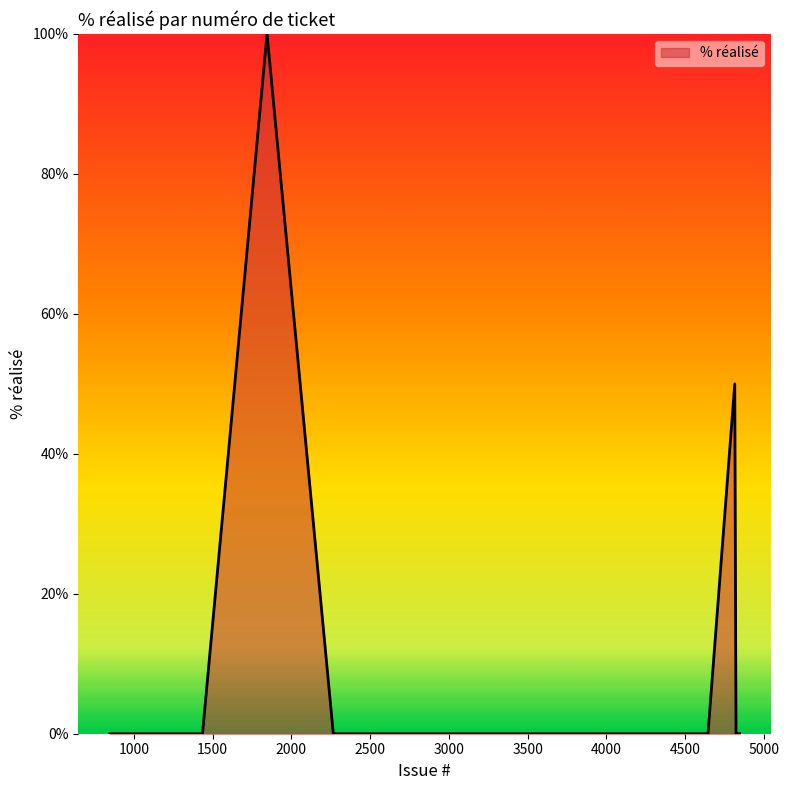

What is the maximum value shown in the chart?

100